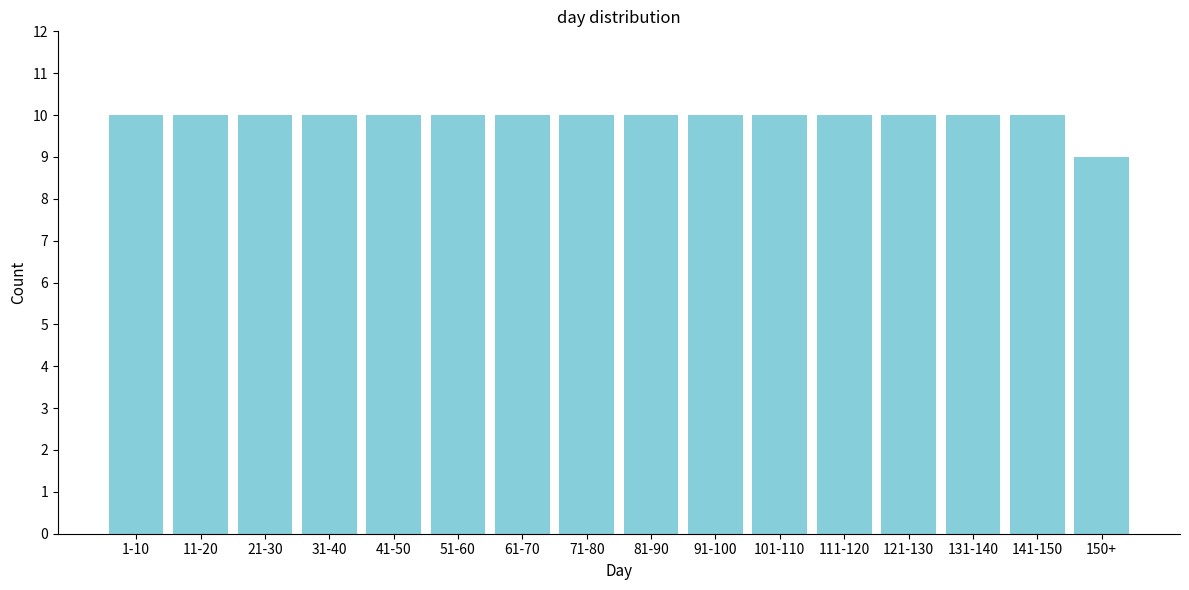

Reading right to left, what are all the values shown in this chart?

150+=9	141-150=10	131-140=10	121-130=10	111-120=10	101-110=10	91-100=10	81-90=10	71-80=10	61-70=10	51-60=10	41-50=10	31-40=10	21-30=10	11-20=10	1-10=10